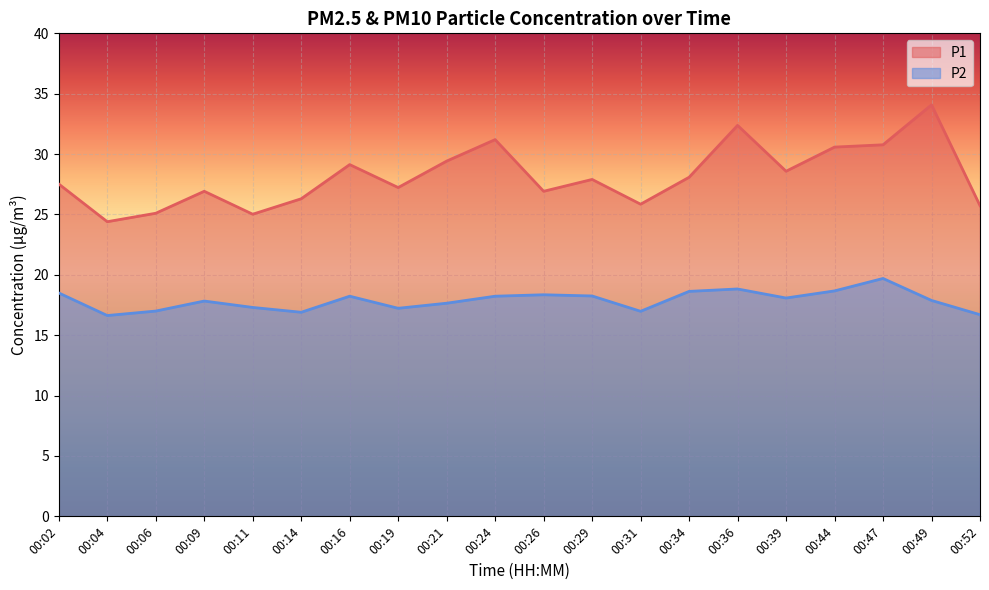

Reading right to left, transcribe all the data shown in this chart.

P1: 25.7	34.1	30.8	30.6	28.6	32.4	28.1	25.9	27.9	26.9	31.2	29.4	27.2	29.1	26.3	25.0	26.9	25.1	24.4	27.5
P2: 16.7	17.9	19.7	18.7	18.1	18.8	18.6	17.0	18.2	18.4	18.2	17.6	17.2	18.2	16.9	17.3	17.8	17.0	16.6	18.5